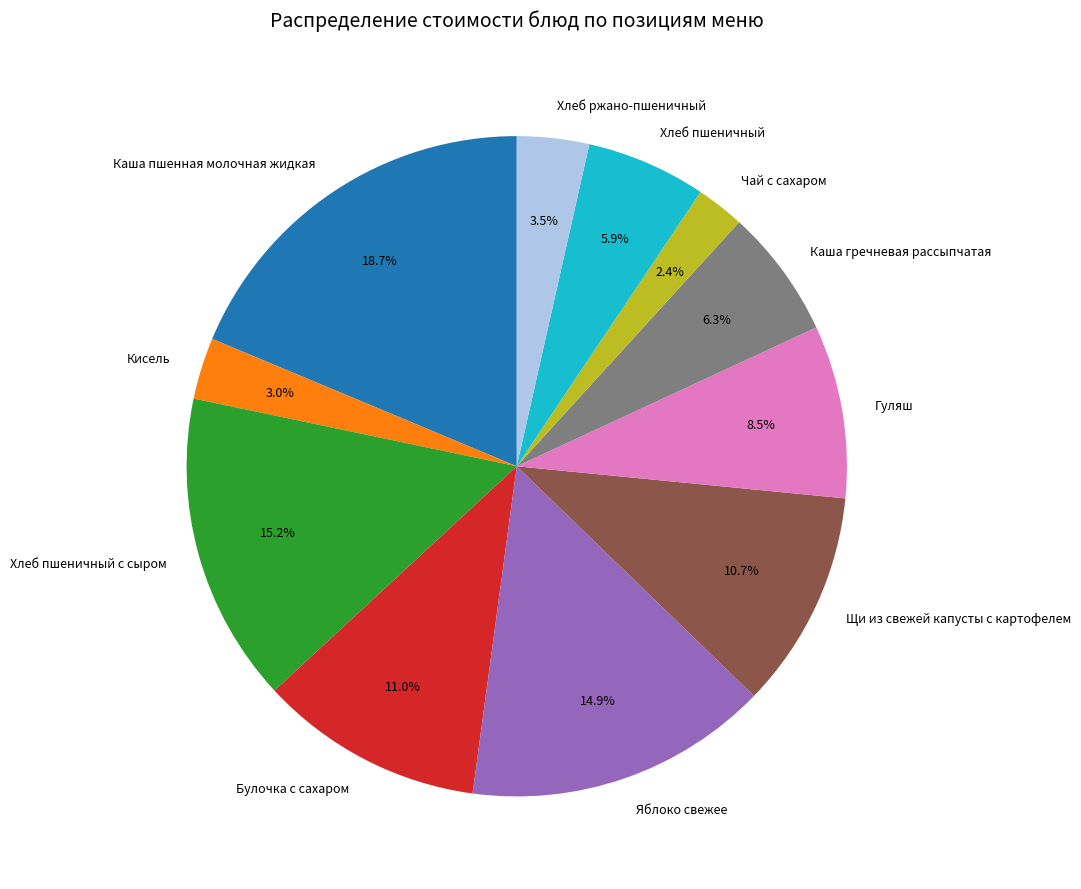

Which slice is the smallest?

Чай с сахаром